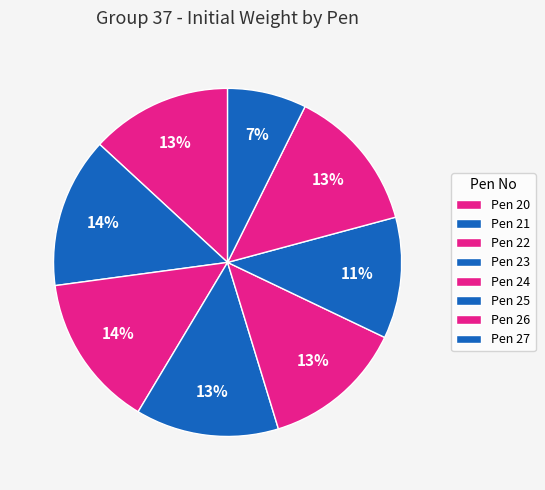

How many segments does this pie chart have?

8